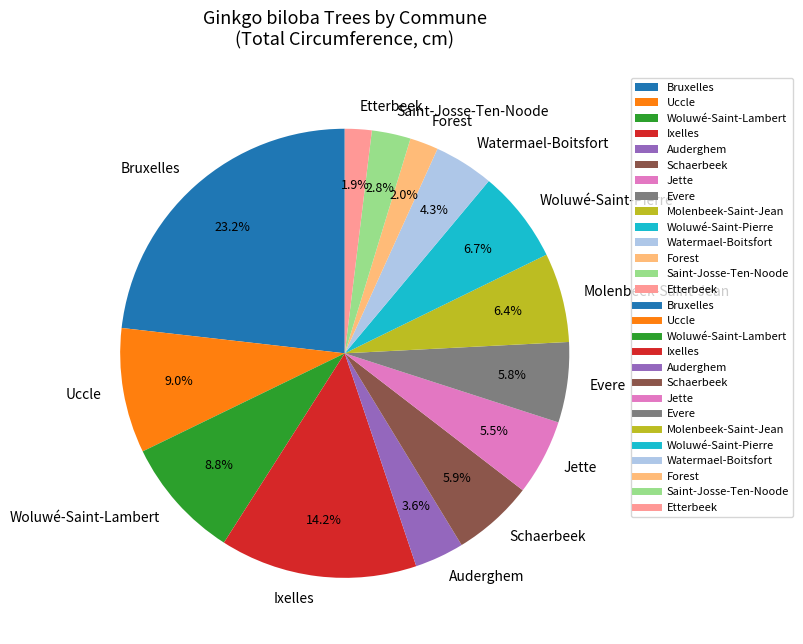

How many slices are in this pie chart?

14